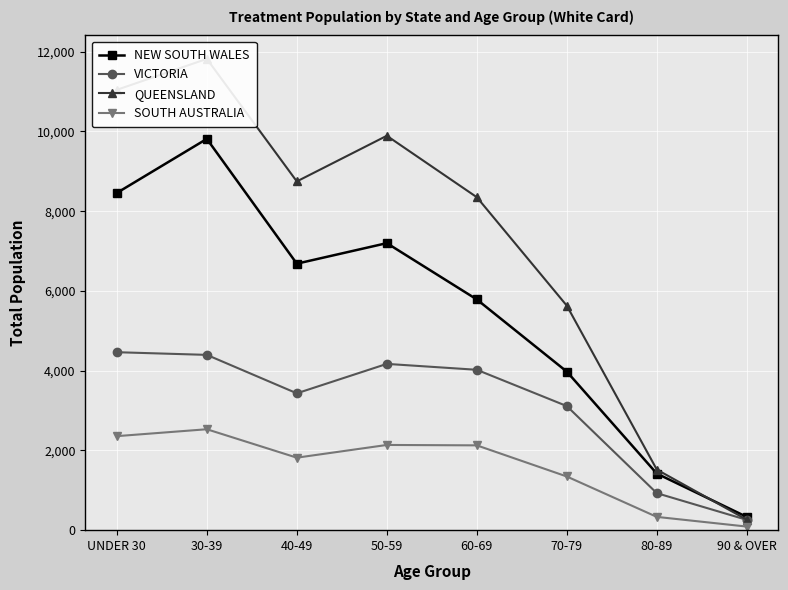

Does the chart display data point markers on the line(s)?

Yes